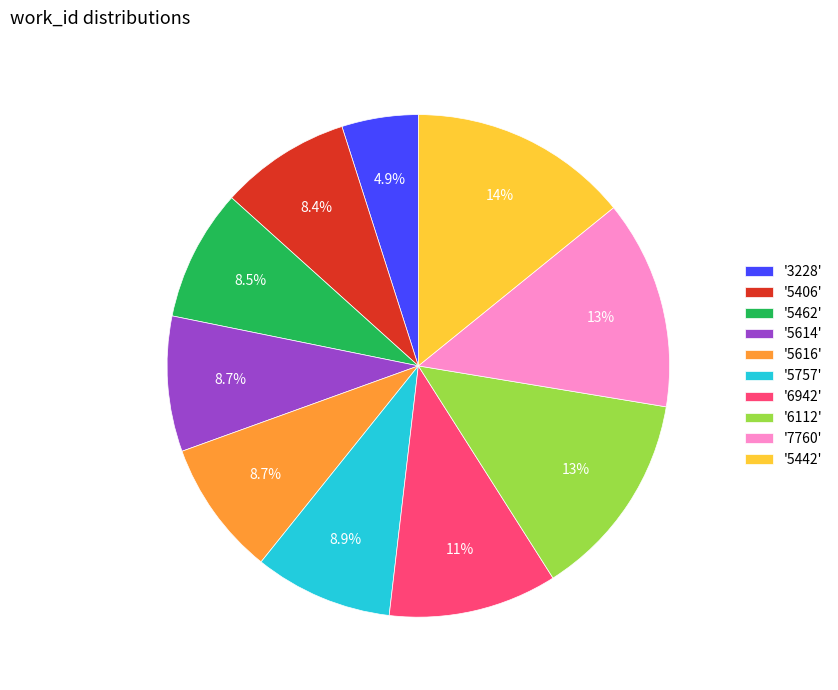

To the nearest percent, what is the average slice percentage?

10%